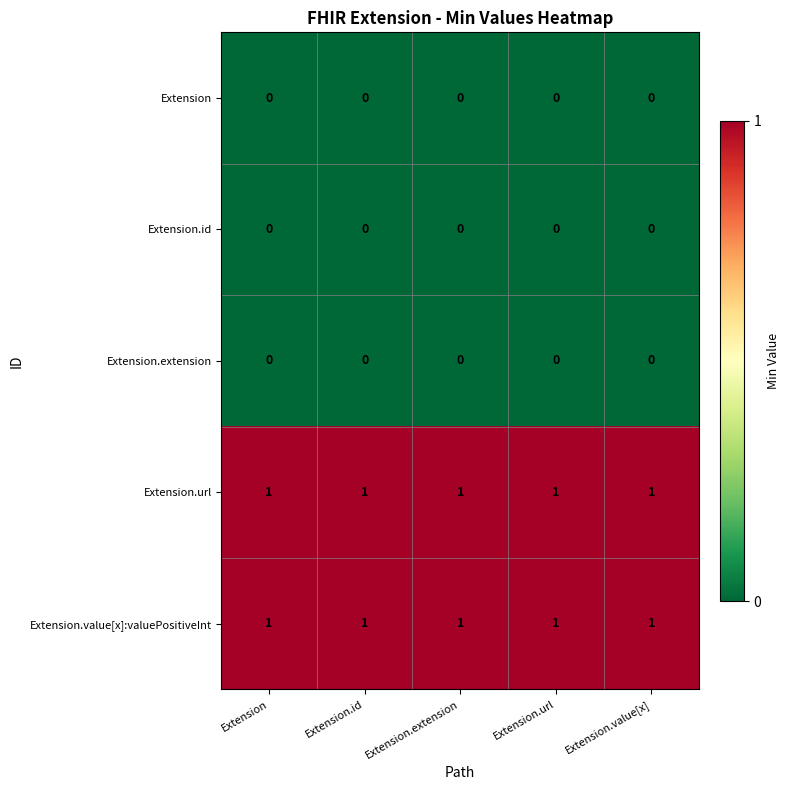

At how many categories does at least one series exceed 0?

5